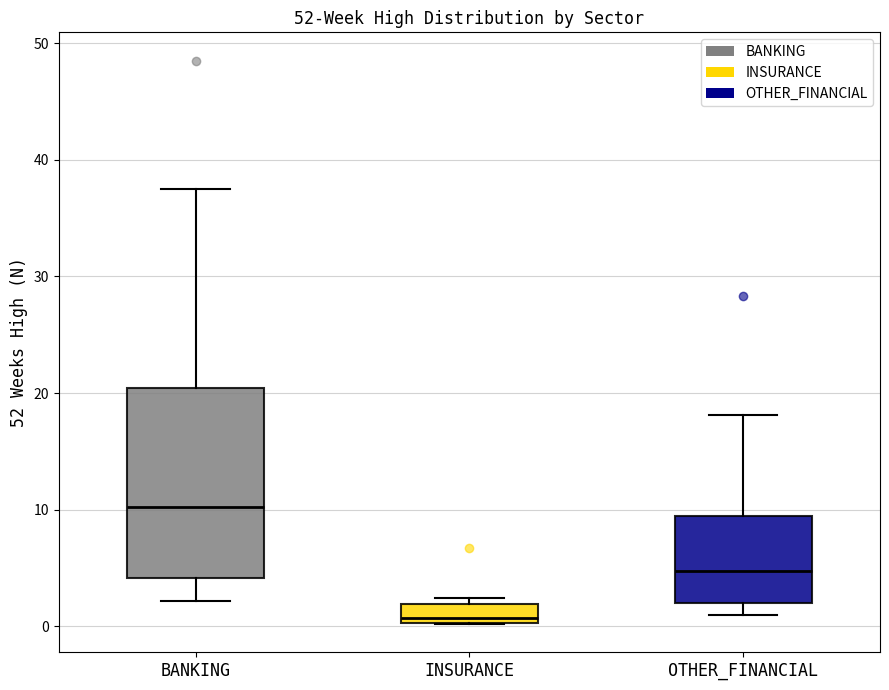

Reading left to right, read every box against the y-axis: the position of its median line, the range the box covers, and the ends of its whiskers. The values are not printed on the chart, so give them approximately, as read against the axis.

BANKING: median 10, box 4 to 20, whiskers 2 to 38
INSURANCE: median 1, box 0 to 2, whiskers 0 to 2 (just above the box's upper edge)
OTHER_FINANCIAL: median 5, box 2 to 9, whiskers 1 to 18